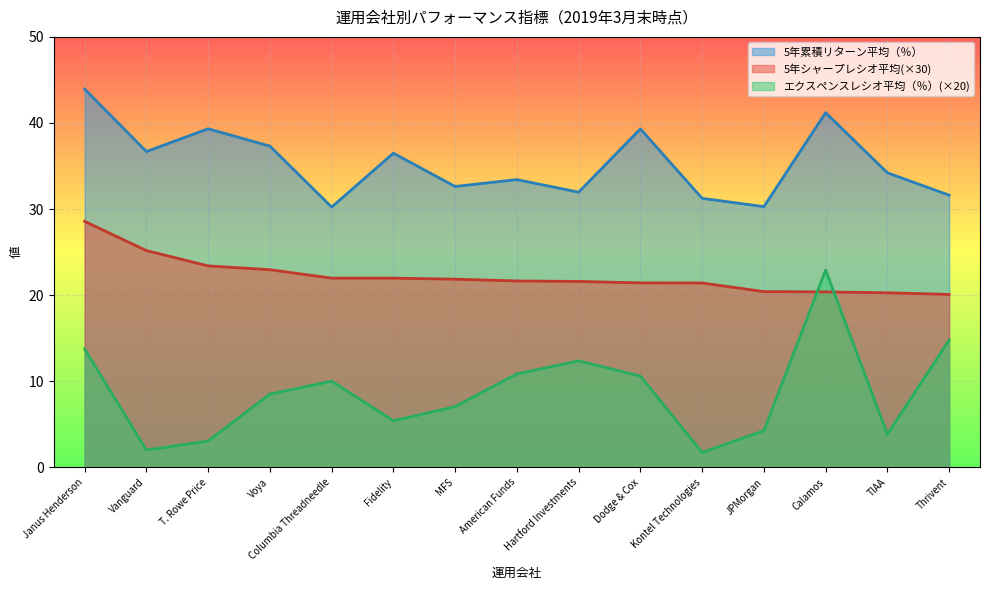

How many values in the エクスペンスレシオ平均（％） series exceed 8?

8